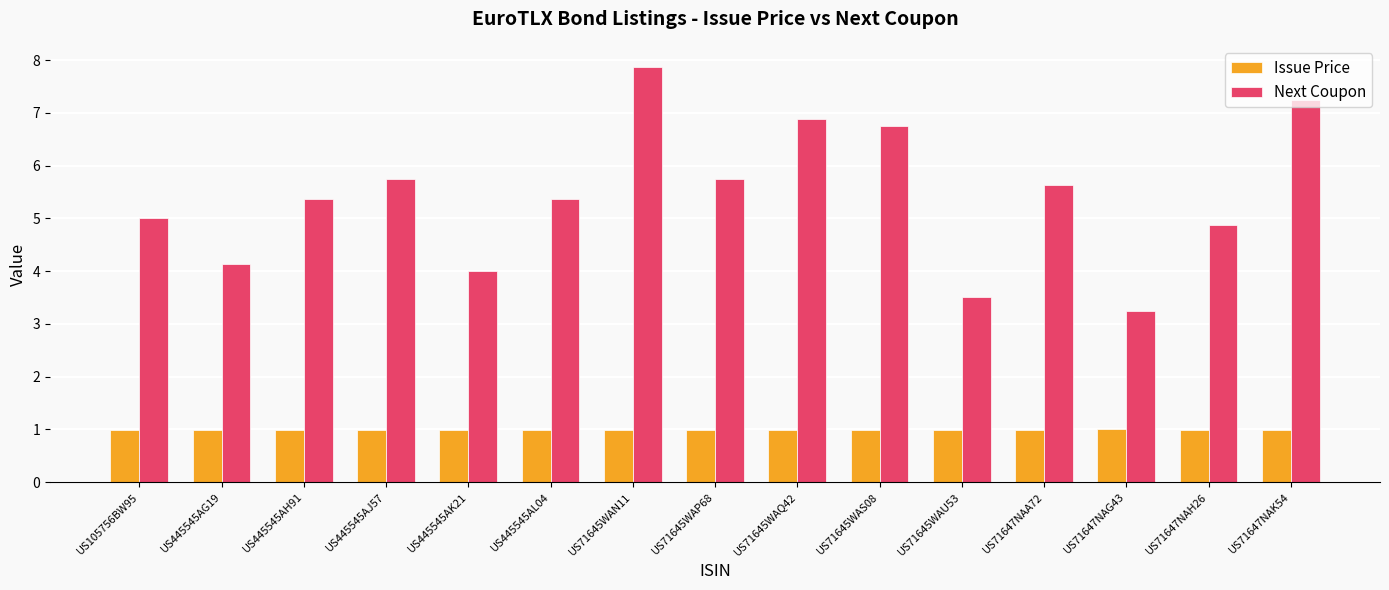

What position from the right is US71645WAS08?

6